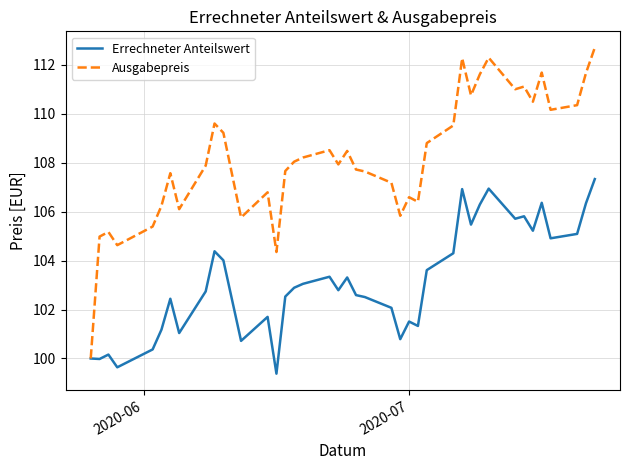

Which series has the largest total across all categories?

Ausgabepreis